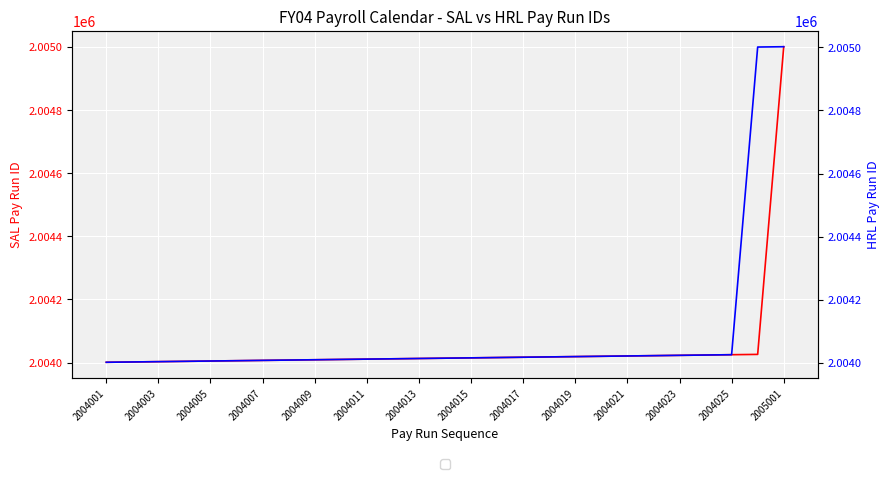

What are all the series names shown in the legend?

SAL, HRL